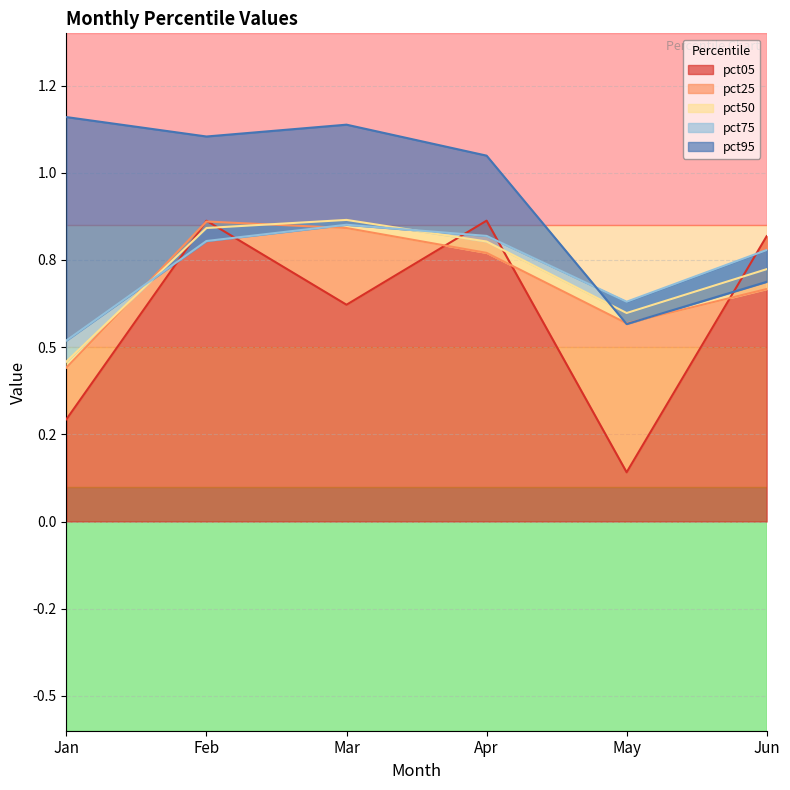

Is it true that pct75 equals 0.8 at Feb?

True